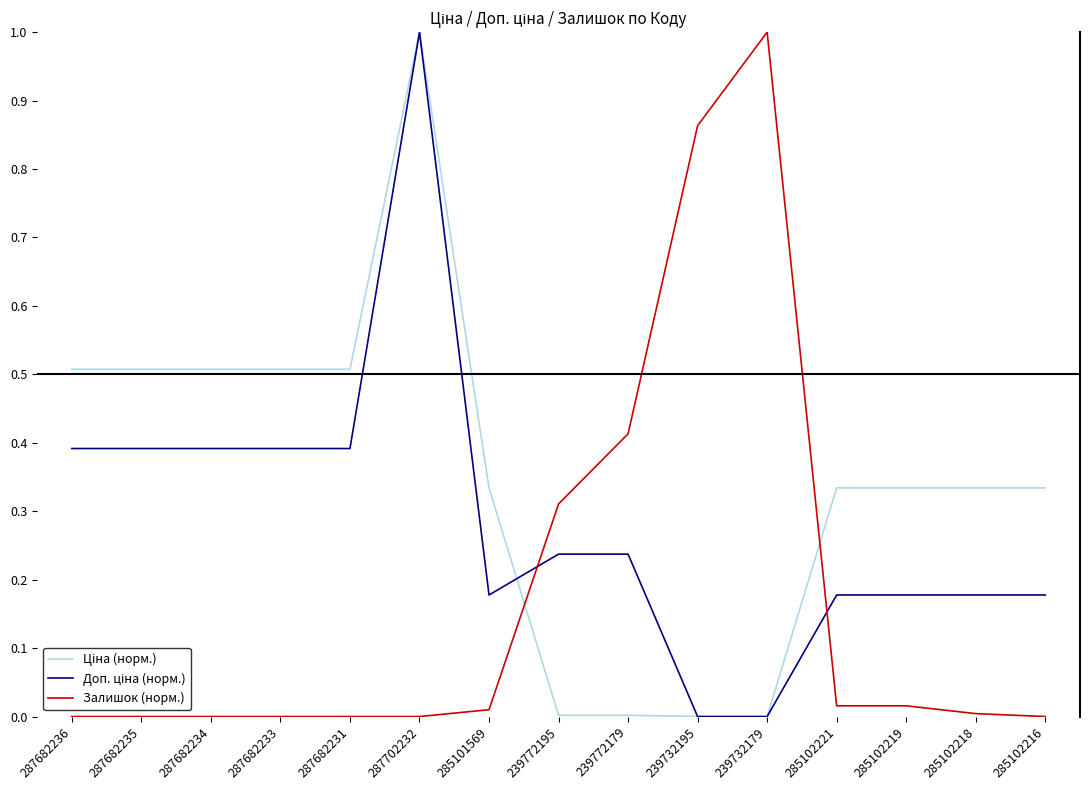

What position from the left is 239732195?

10